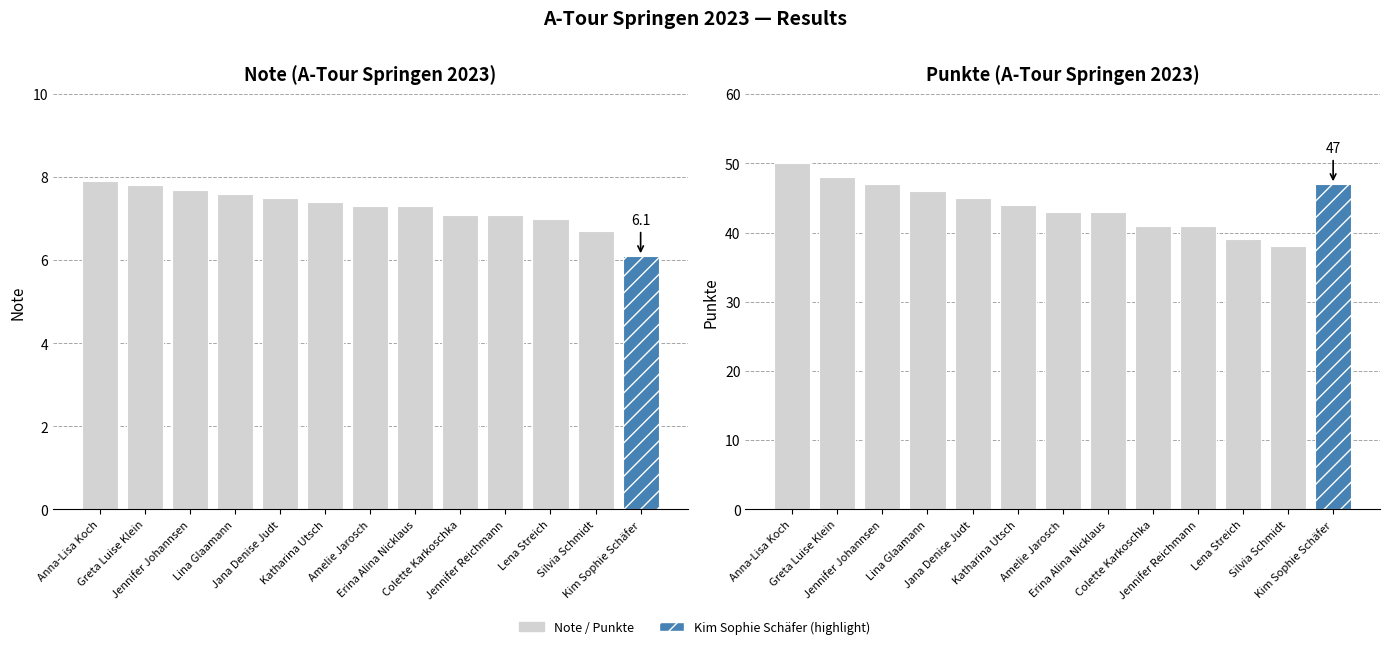

Which series changed the most between Anna-Lisa Koch and Lina Glaamann?

Punkte